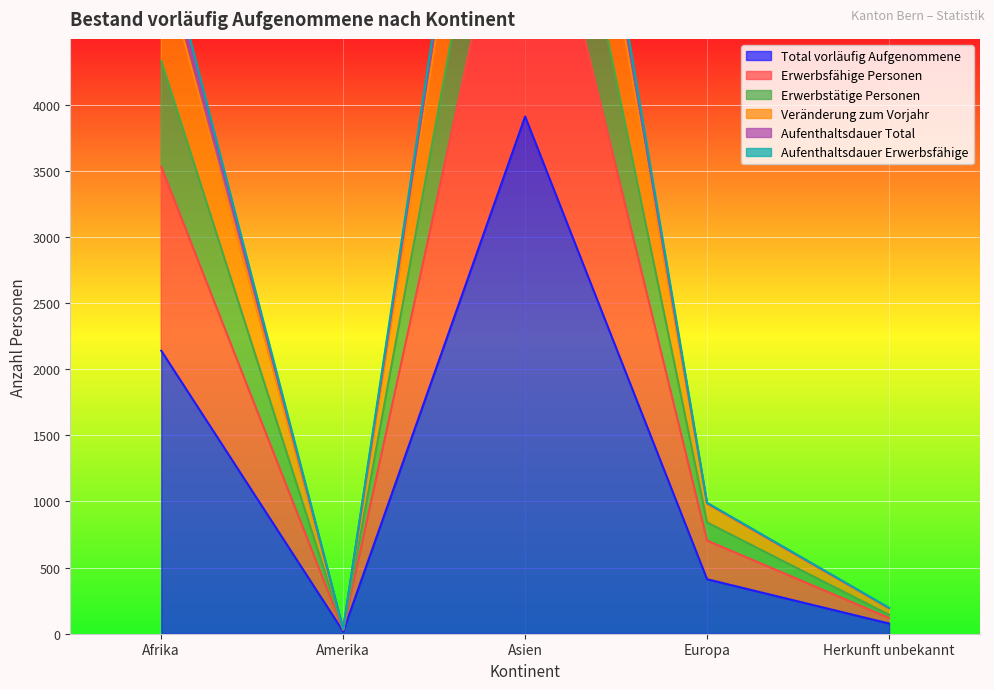

What value does the Total vorläufig Aufgenommene series have at Afrika?

2140